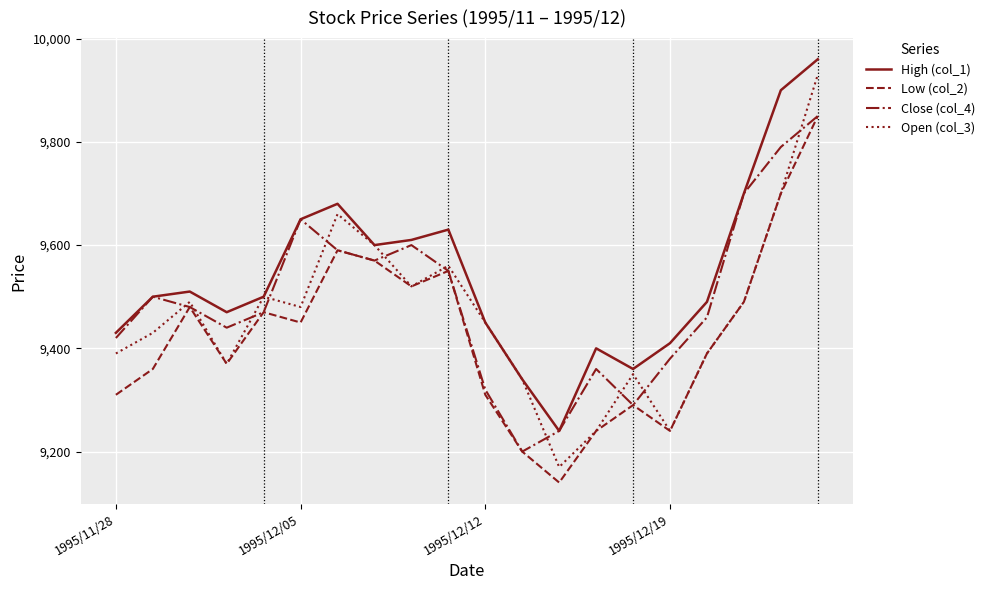

Reading right to left, list all the values displayed in this chart.

High (col_1): 9960	9900	9700	9490	9410	9360	9400	9240	9340	9450	9630	9610	9600	9680	9650	9500	9470	9510	9500	9430
Low (col_2): 9850	9700	9490	9390	9240	9290	9240	9140	9200	9310	9550	9520	9570	9590	9450	9470	9370	9480	9360	9310
Close (col_4): 9850	9790	9700	9460	9380	9290	9360	9240	9200	9320	9550	9600	9570	9590	9650	9470	9440	9480	9500	9420
Open (col_3): 9930	9700	9490	9390	9240	9350	9240	9170	9340	9450	9560	9520	9600	9660	9480	9500	9370	9490	9430	9390